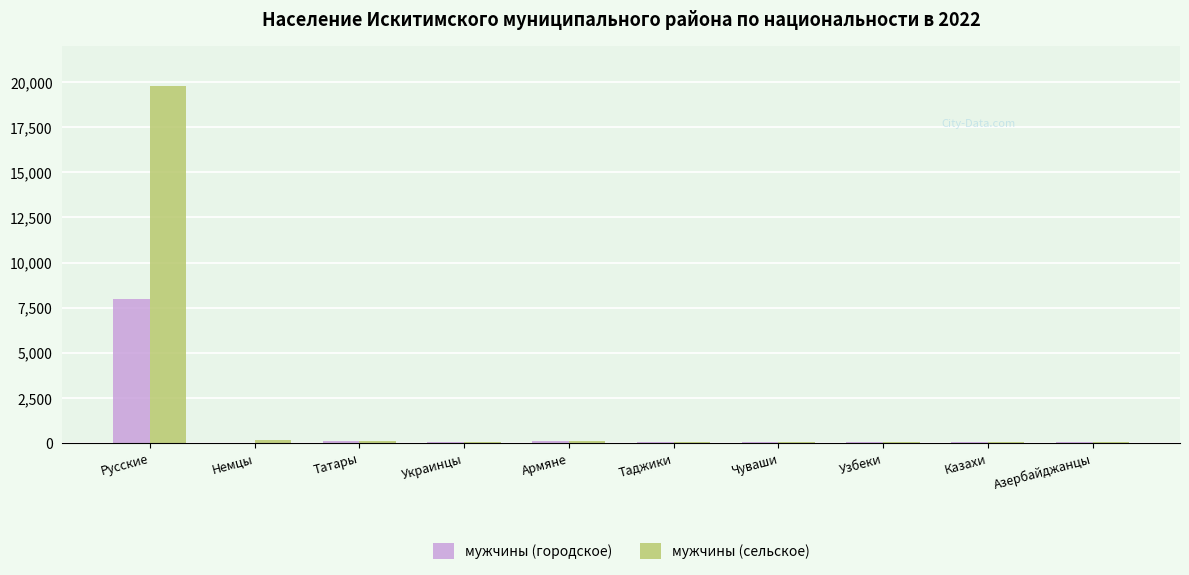

What are all the series names shown in the legend?

мужчины (городское), мужчины (сельское)